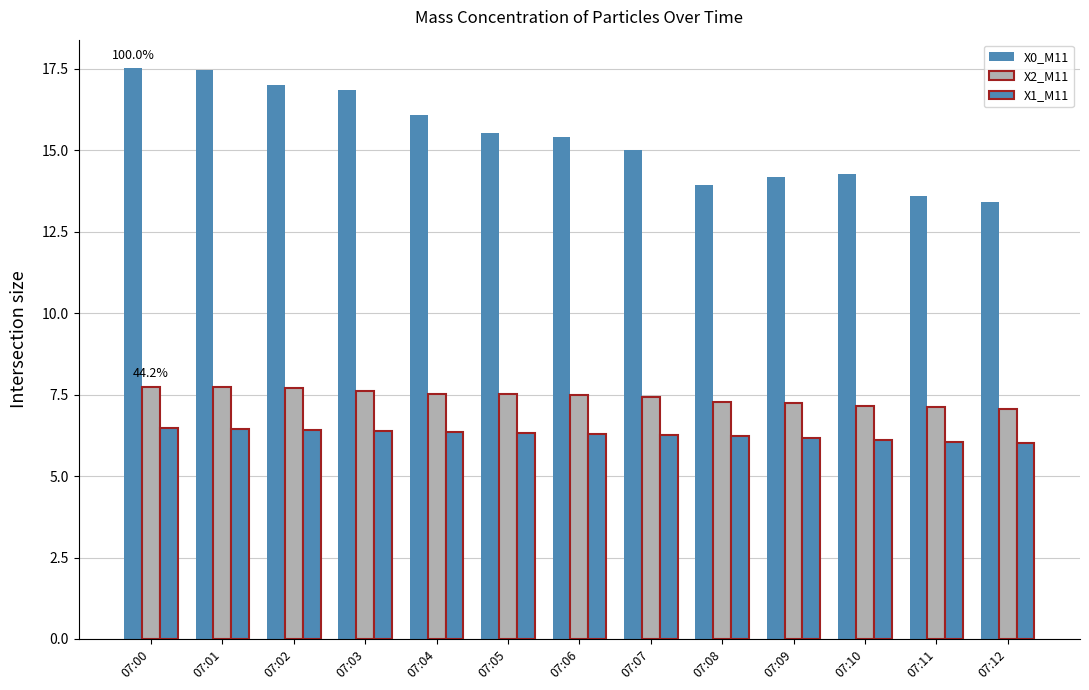

Which series has the widest spread of values?

X0_M11